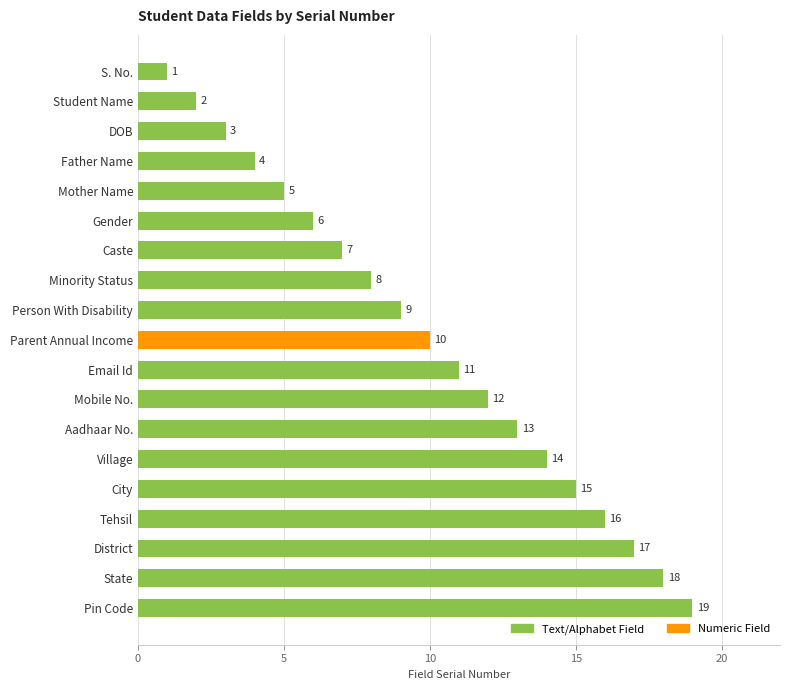

List the labels in order of value, smallest first.

S. No., Student Name, DOB, Father Name, Mother Name, Gender, Caste, Minority Status, Person With Disability, Parent Annual Income, Email Id, Mobile No., Aadhaar No., Village, City, Tehsil, District, State, Pin Code